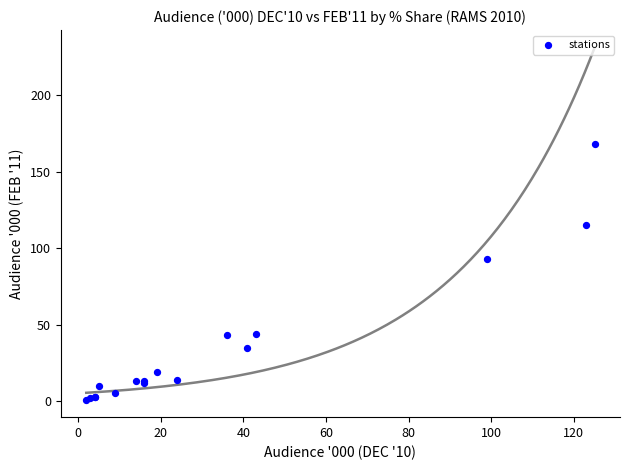

What Y value in the scatter plot is closest to 84?

93